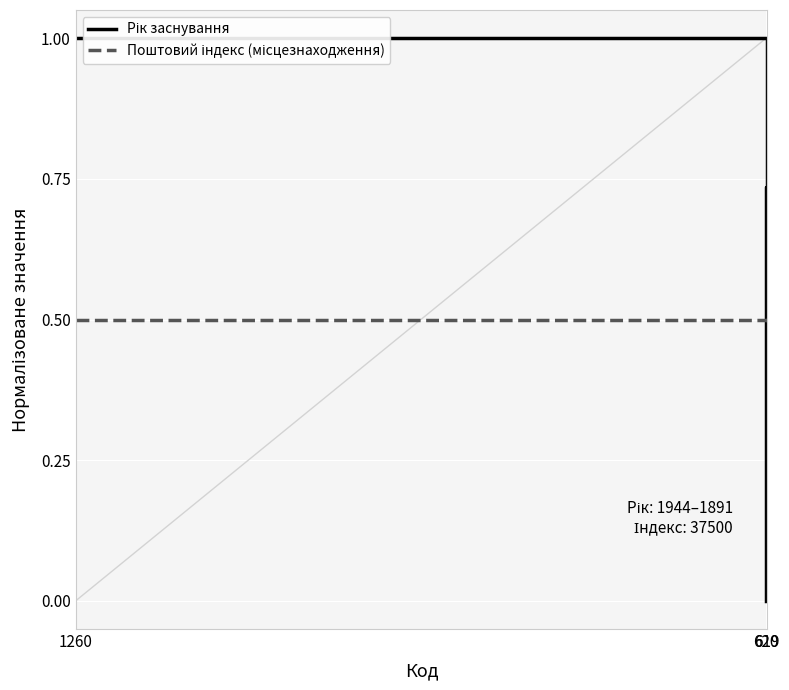

How many distinct data groups are displayed?

2